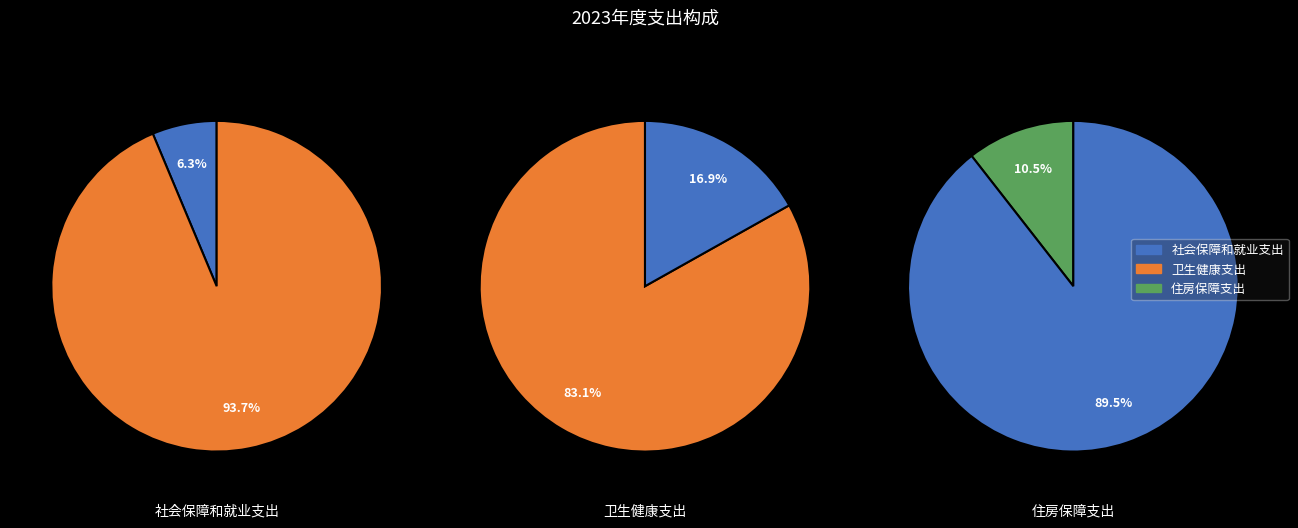

Which slice is the largest?

卫生健康支出